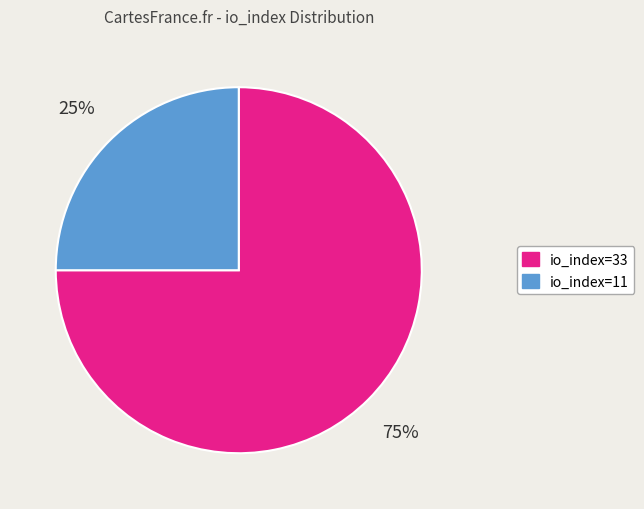

Which slice is the largest?

io_index=33